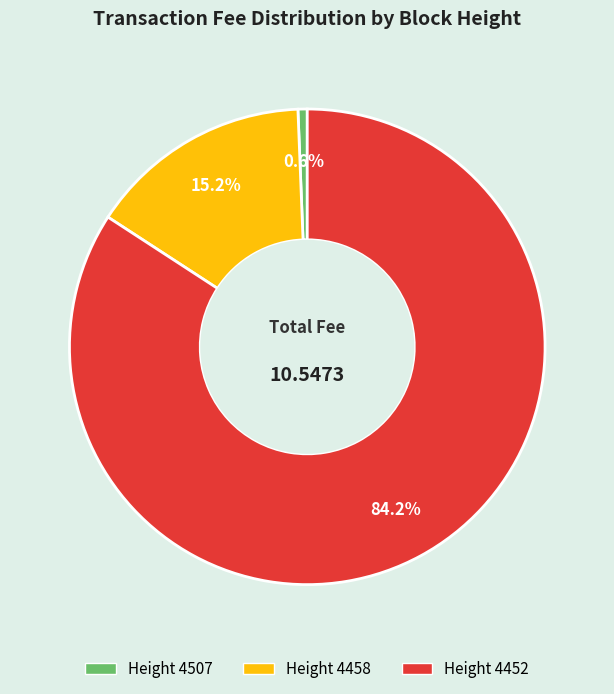

Is there a majority slice in this chart?

Yes